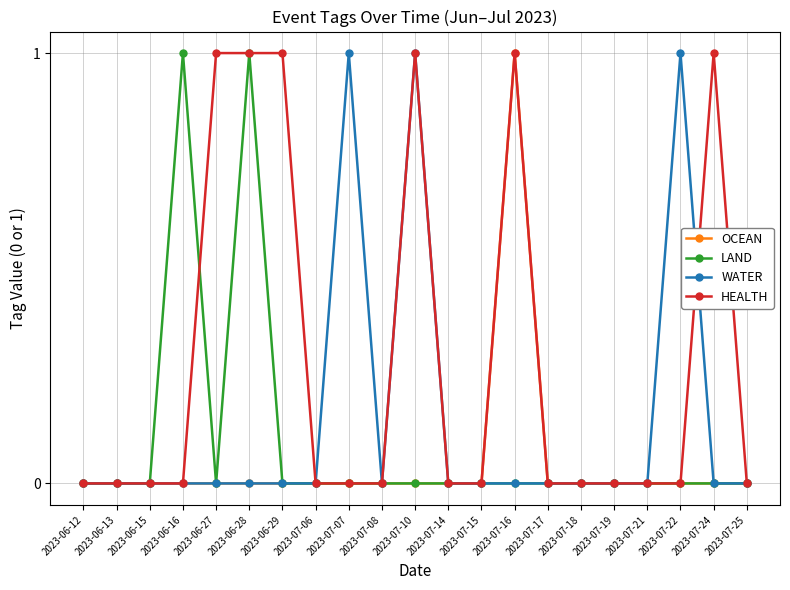

True or false: OCEAN has a value of 2 at 2023-07-16.

False